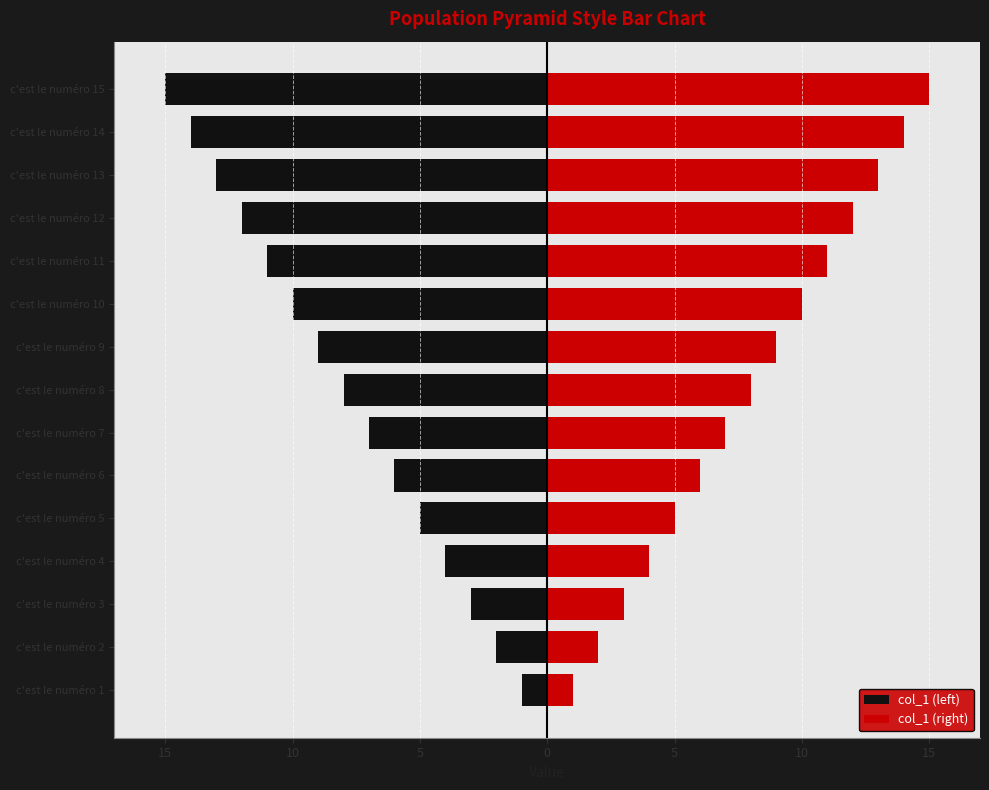

What is the difference between the second highest and minimum values in the col_1 (left) series?

13